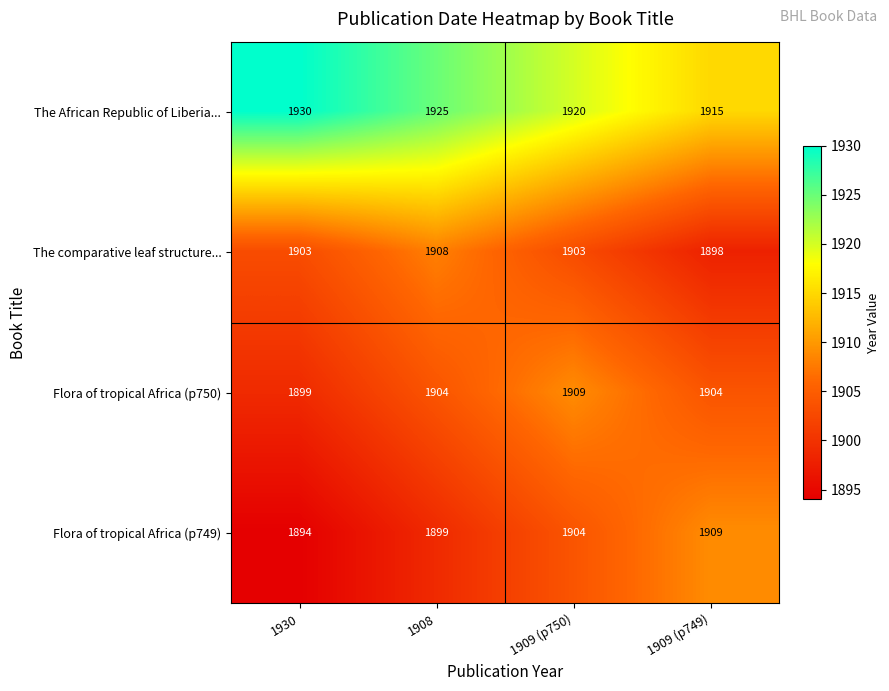

List the labels in order of The African Republic of Liberia... value, smallest first.

1909 (p749), 1909 (p750), 1908, 1930